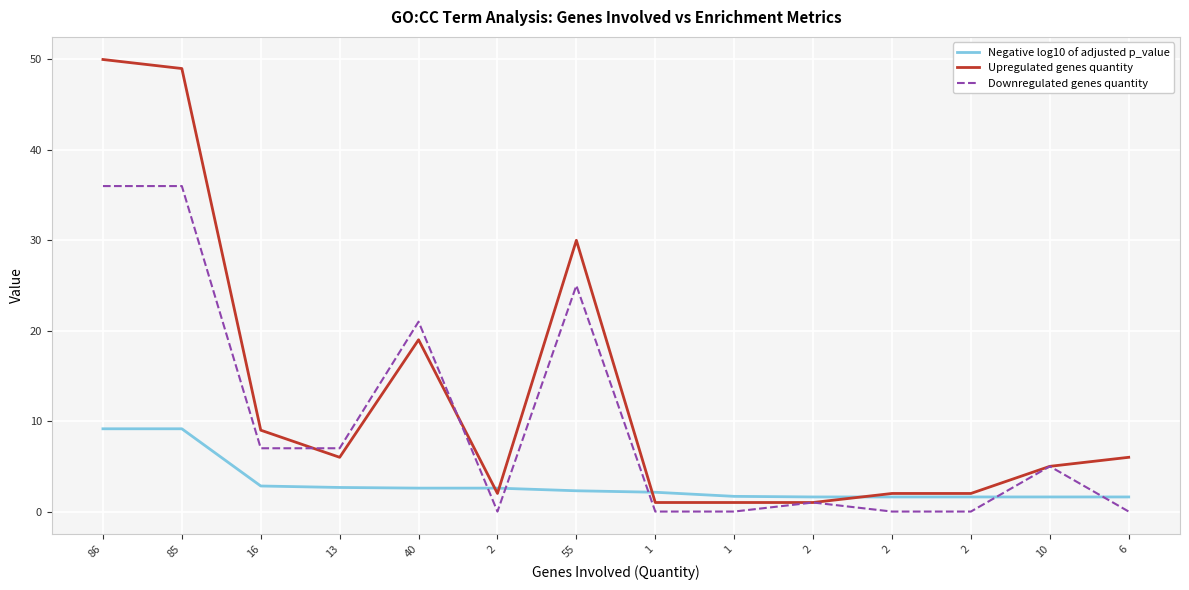

How many lines are shown in the chart?

3